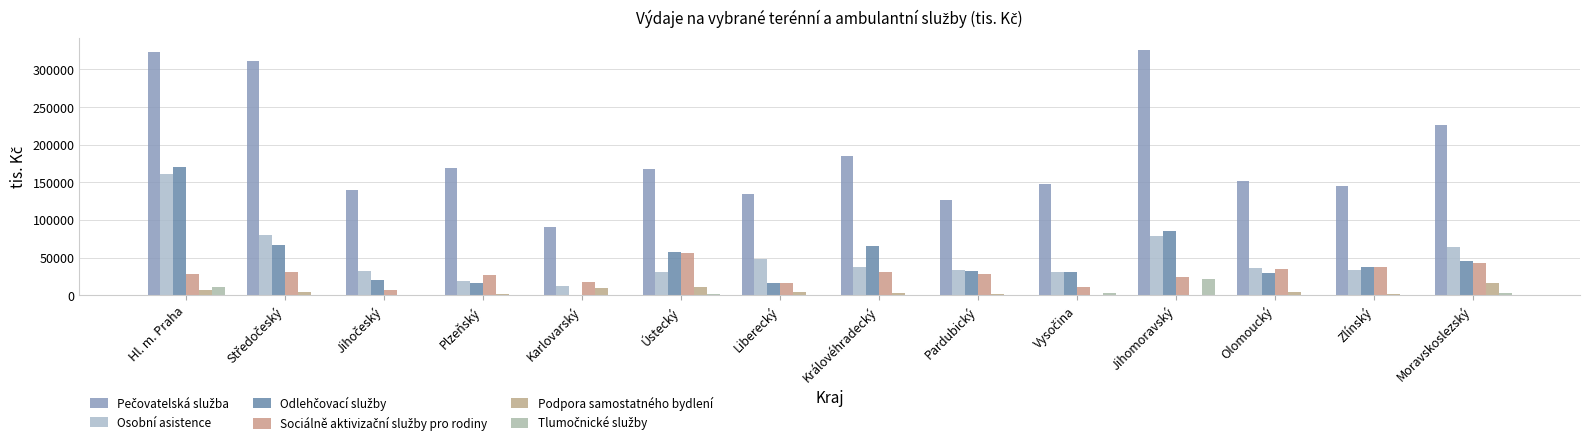

At how many categories does at least one series exceed 51078?

14